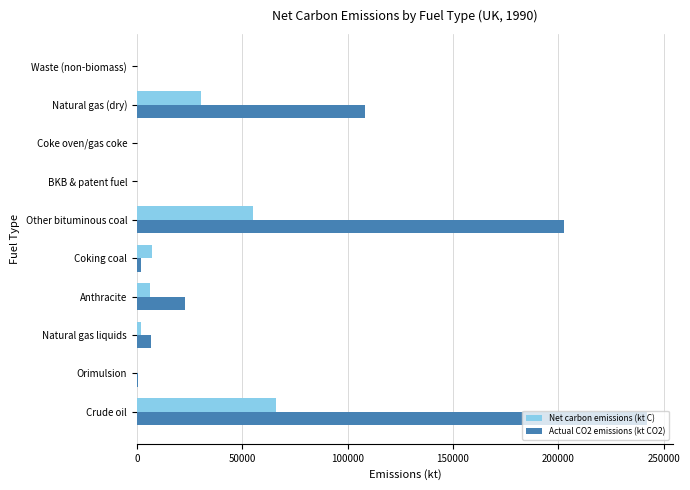

Which series has the widest spread of values?

Actual CO2 emissions (kt CO2)